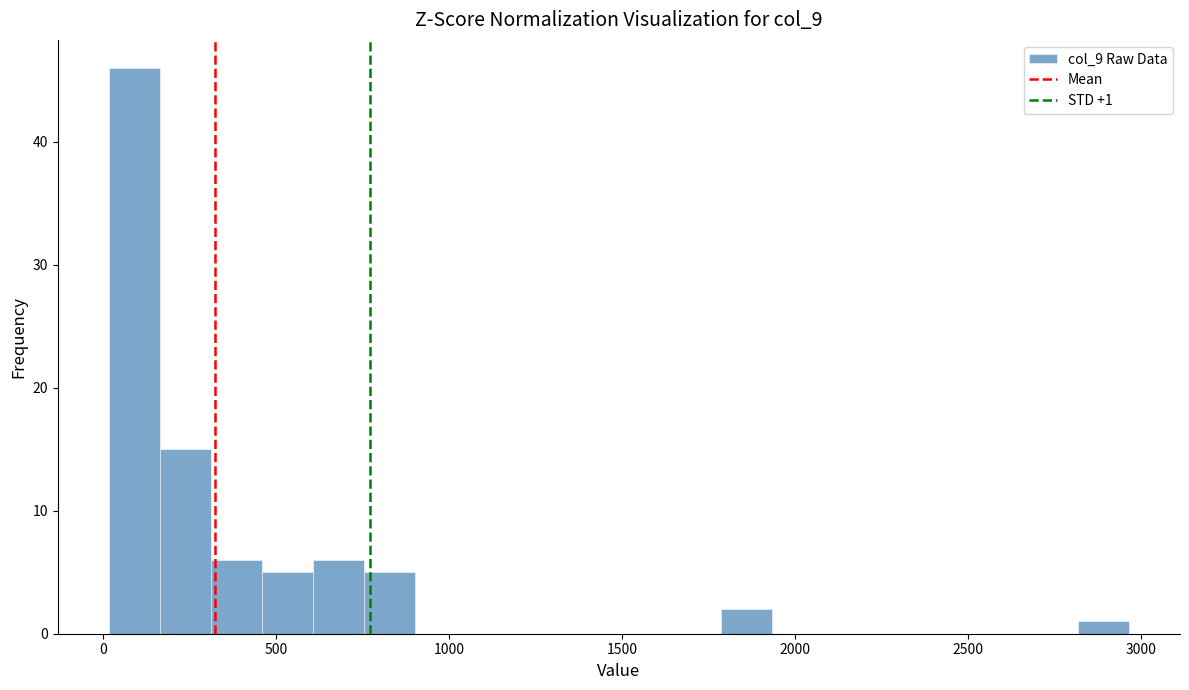

Read against the x-axis, roughly where is the centre of the tallest bar?

100